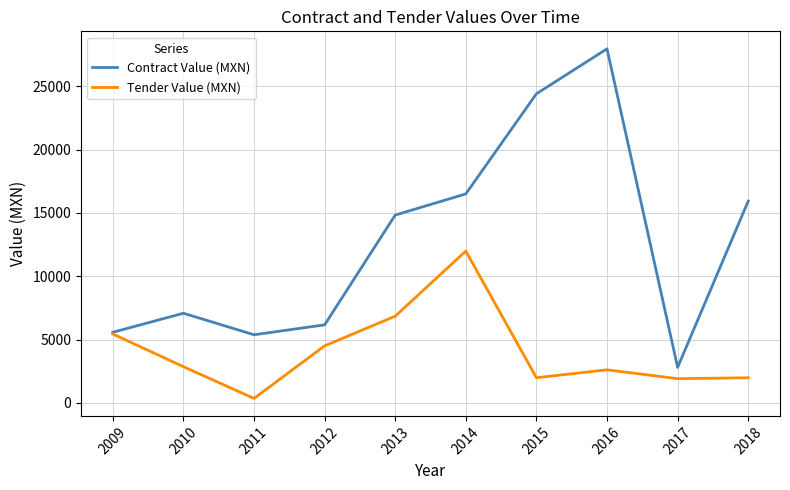

Between 2011 and 2018, which series saw the biggest shift?

Contract Value (MXN)